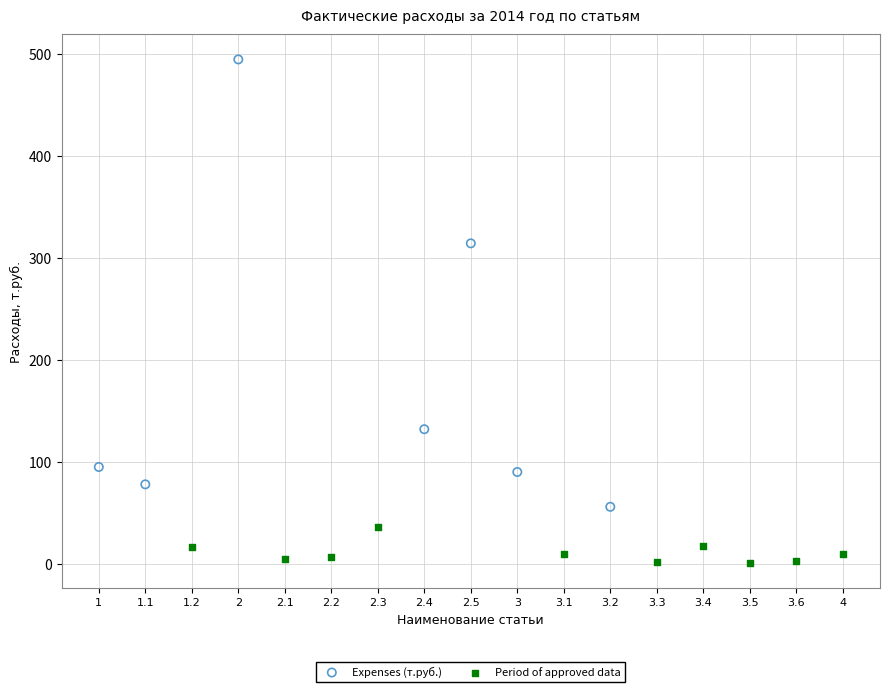

Which series contains the lowest Y value?

Period of approved data